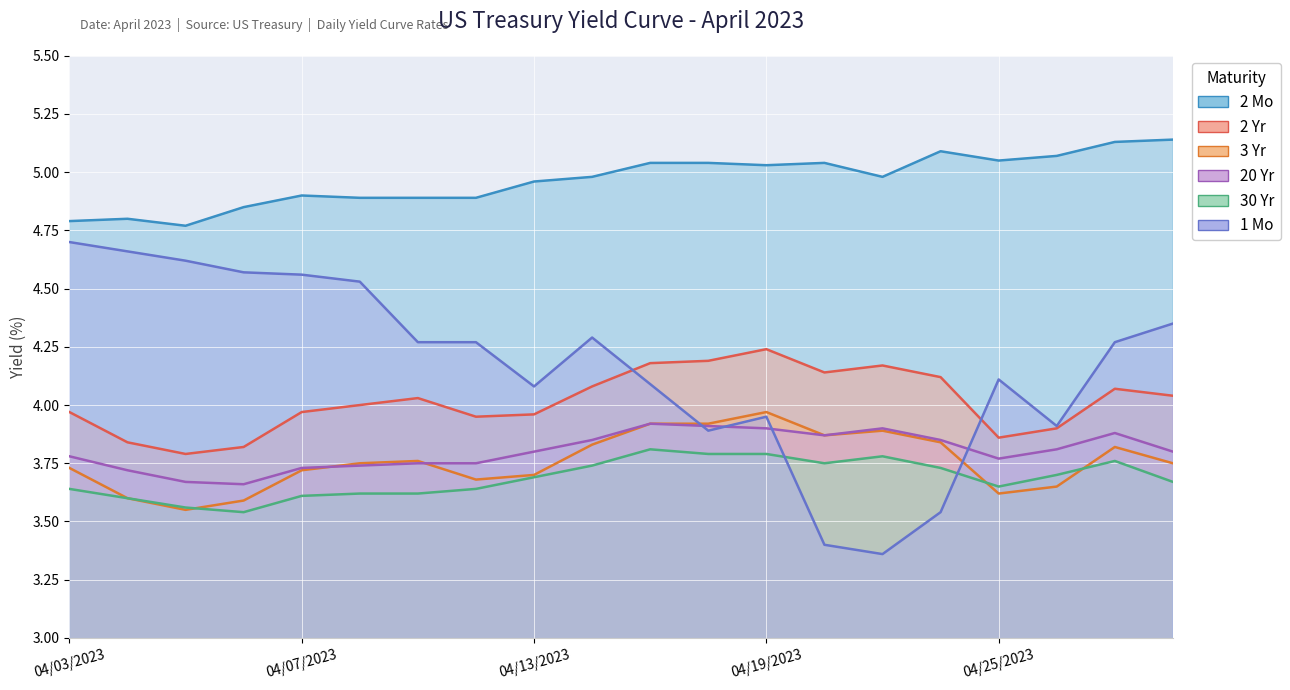

What is the greatest value displayed?

5.1